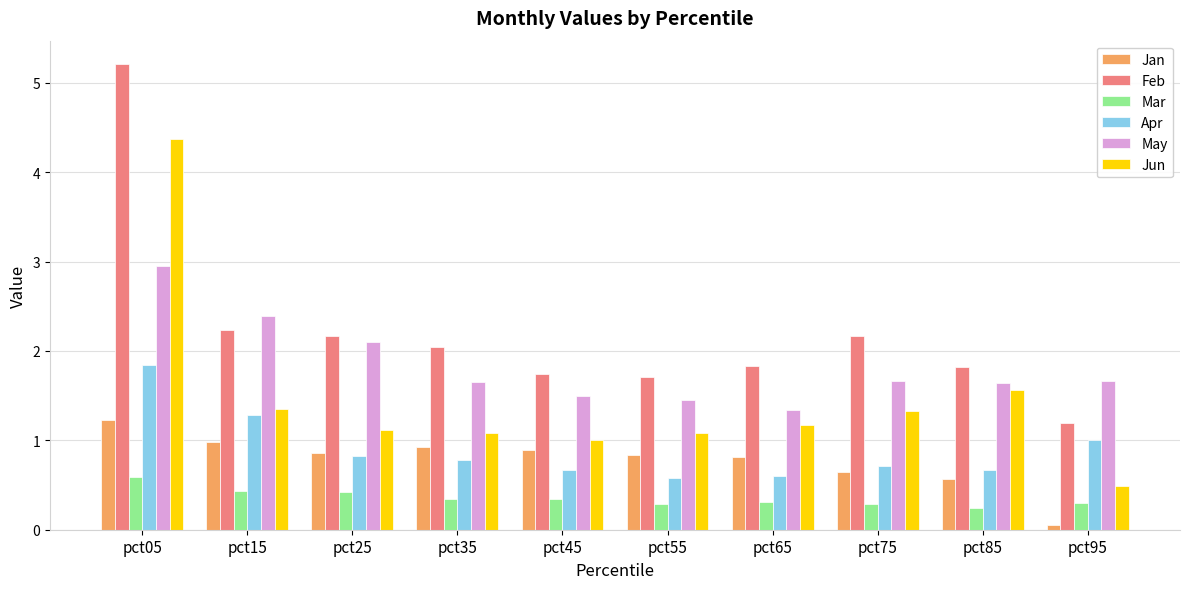

True or false: Apr has a value of 0.7 at pct85.

True